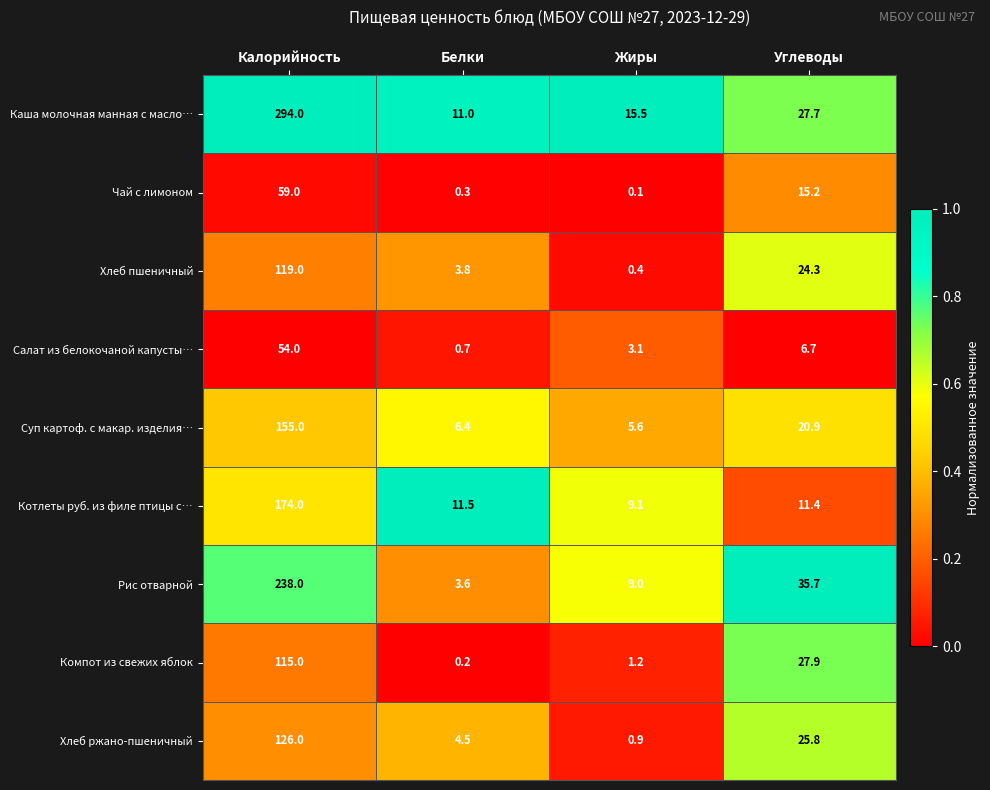

Which series has the widest spread of values?

Каша молочная манная с масло…